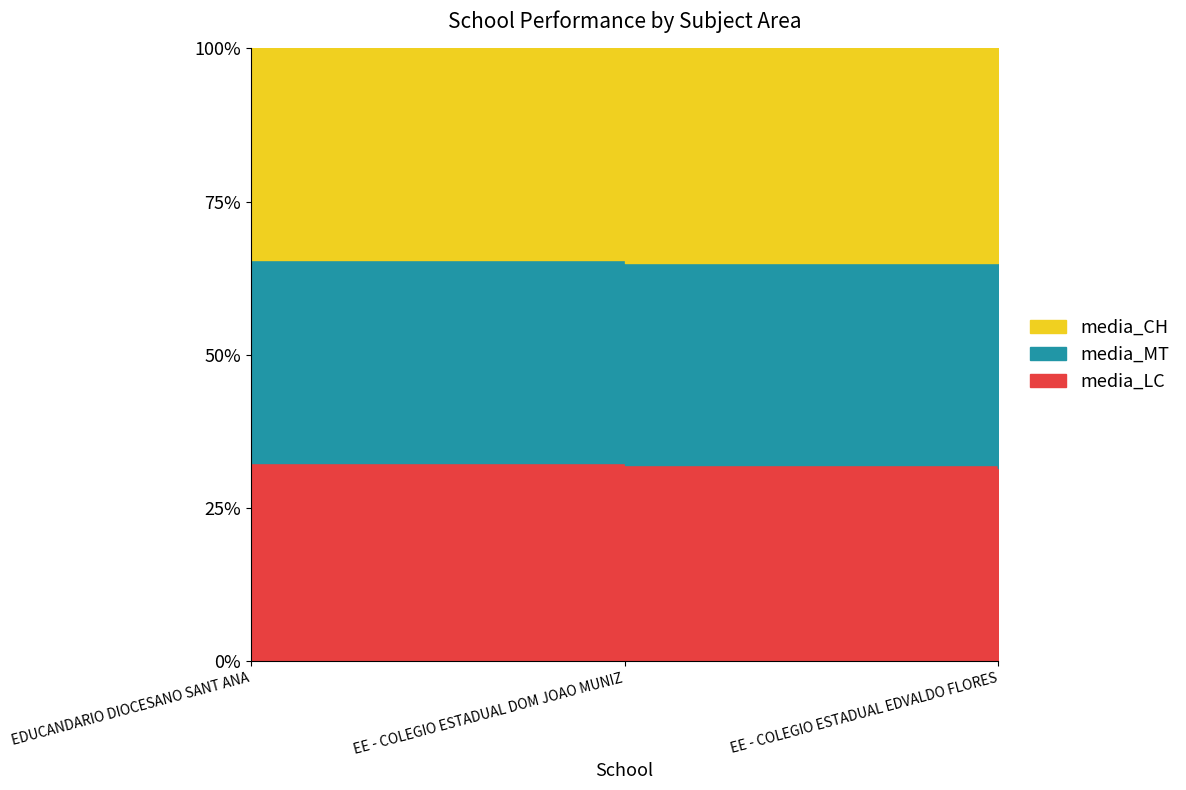

Rank the categories by media_CH value from lowest to highest.

EE - COLEGIO ESTADUAL EDVALDO FLORES, EE - COLEGIO ESTADUAL DOM JOAO MUNIZ, EDUCANDARIO DIOCESANO SANT ANA